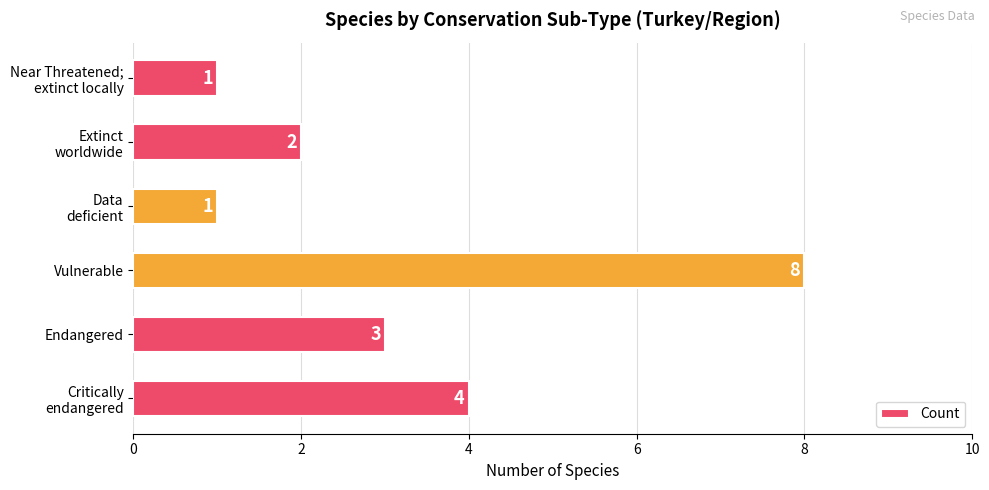

What is the sum of all values?

19